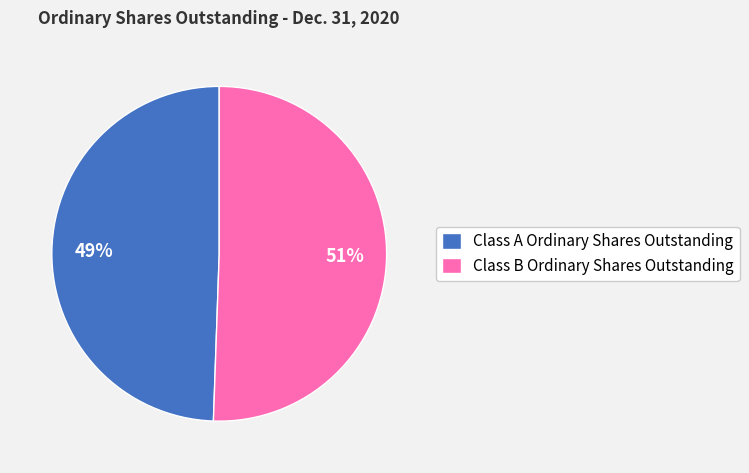

To the nearest percent, what is the combined percentage of Class A Ordinary Shares Outstanding and Class B Ordinary Shares Outstanding?

100%